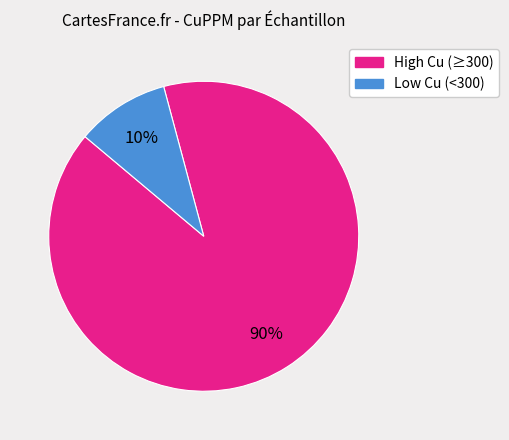

To the nearest percent, what portion does Low Cu (<300) represent?

10%